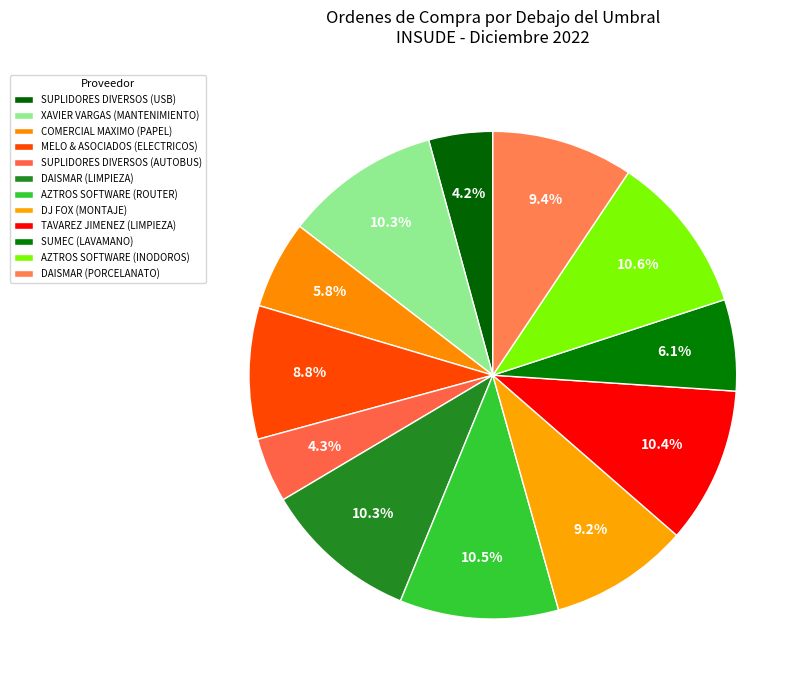

How many slices are in this pie chart?

12